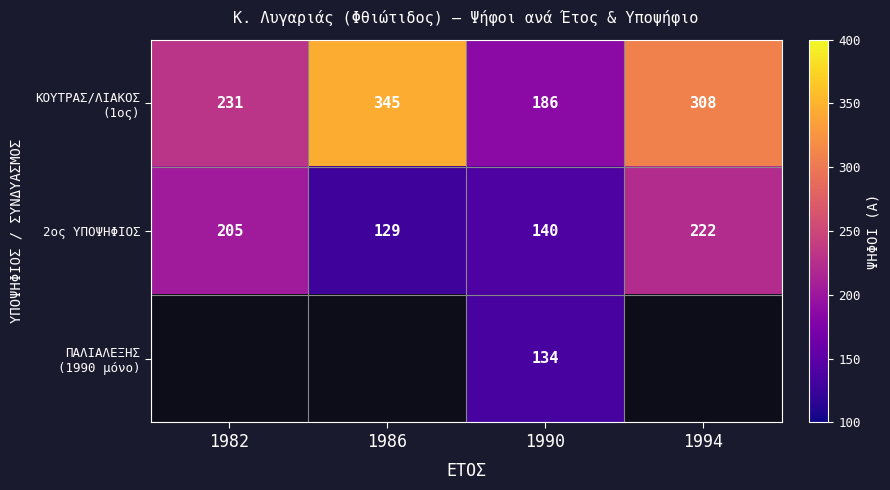

What is the minimum value for 2ος ΥΠΟΨΗΦΙΟΣ?

129